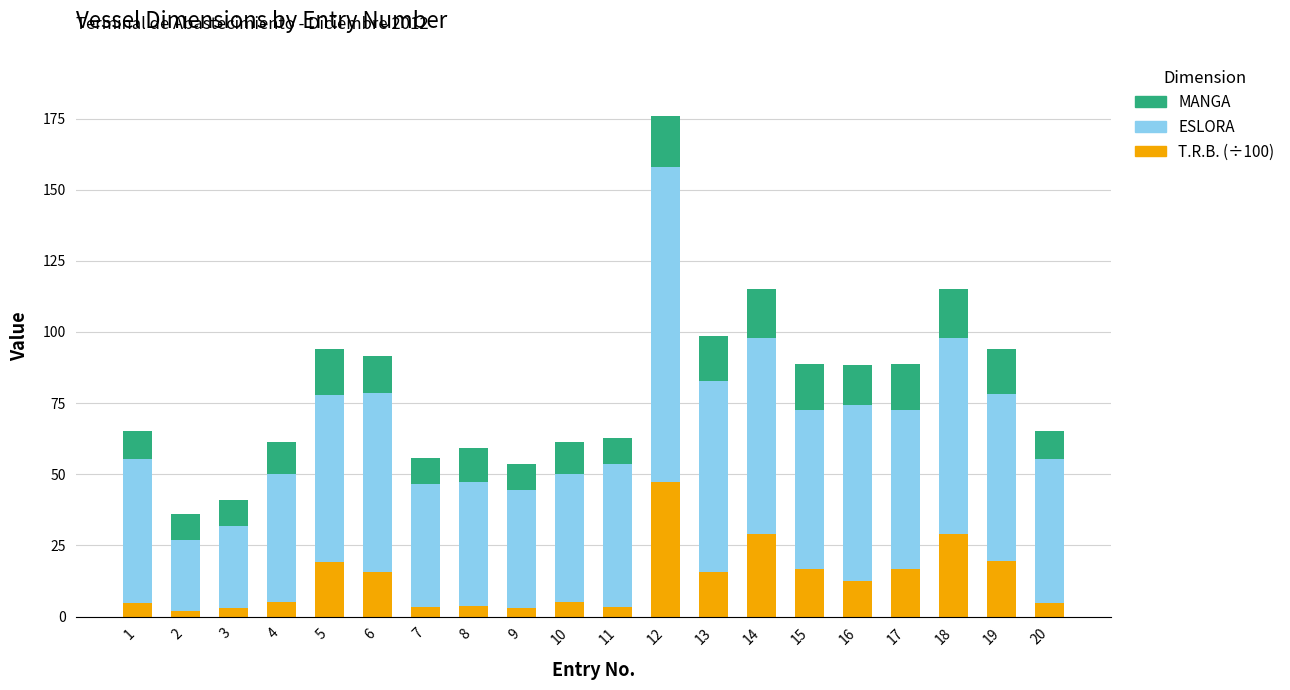

What is the difference between the maximum and second lowest values in the T.R.B. (÷100) series?

44.4